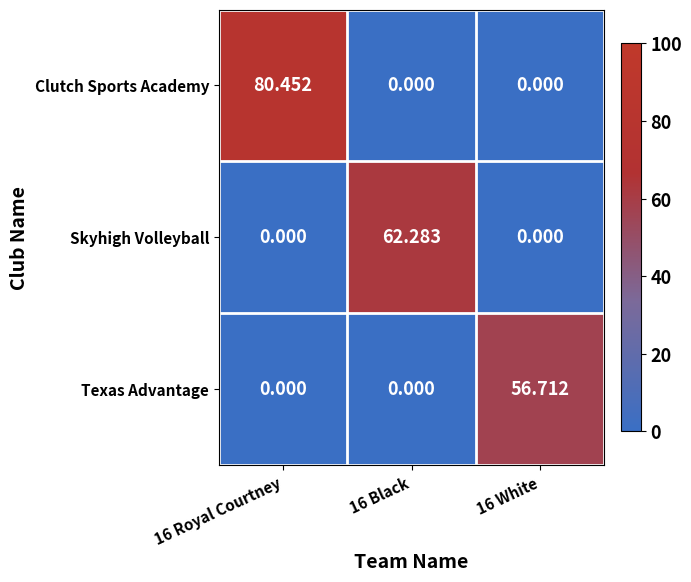

How many categories are shown in the chart?

3